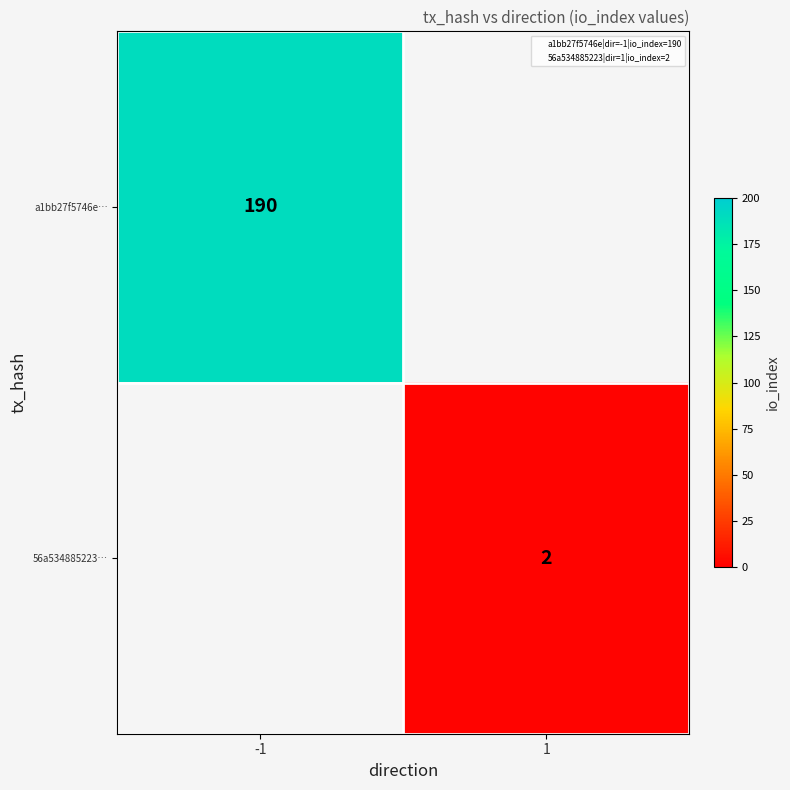

Where is a1bb27f5746e… nearest to the value 190?

-1